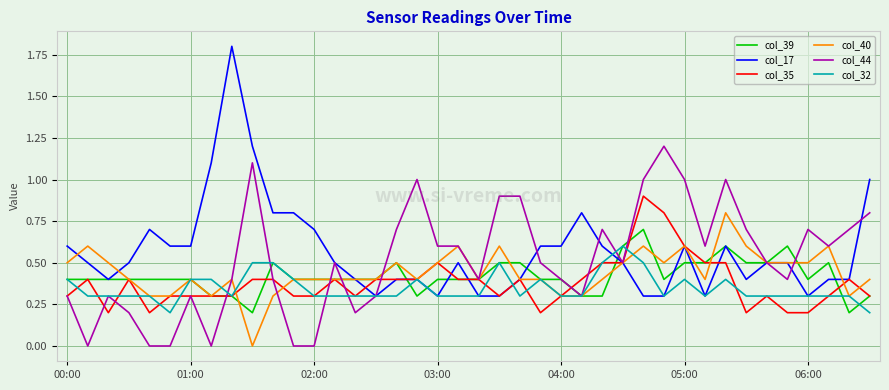

How many col_32 values are between 0 and 1?

40